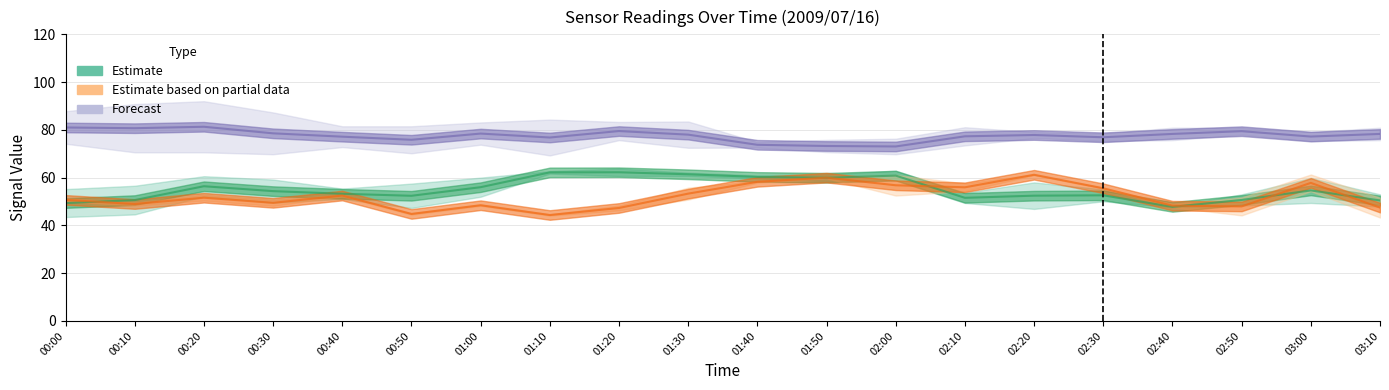

Does the chart display data point markers on the line(s)?

No